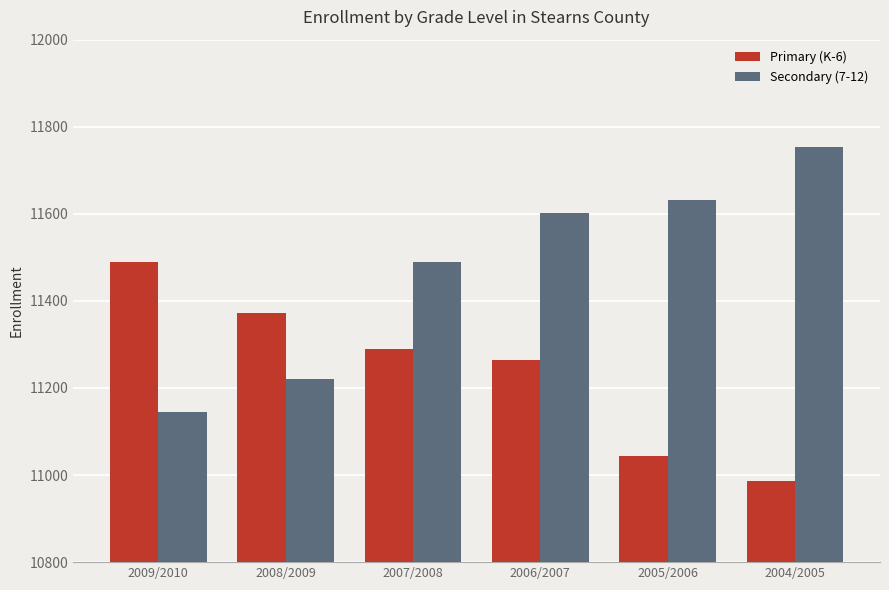

Rank the categories by Primary (K-6) value from highest to lowest.

2009/2010, 2008/2009, 2007/2008, 2006/2007, 2005/2006, 2004/2005